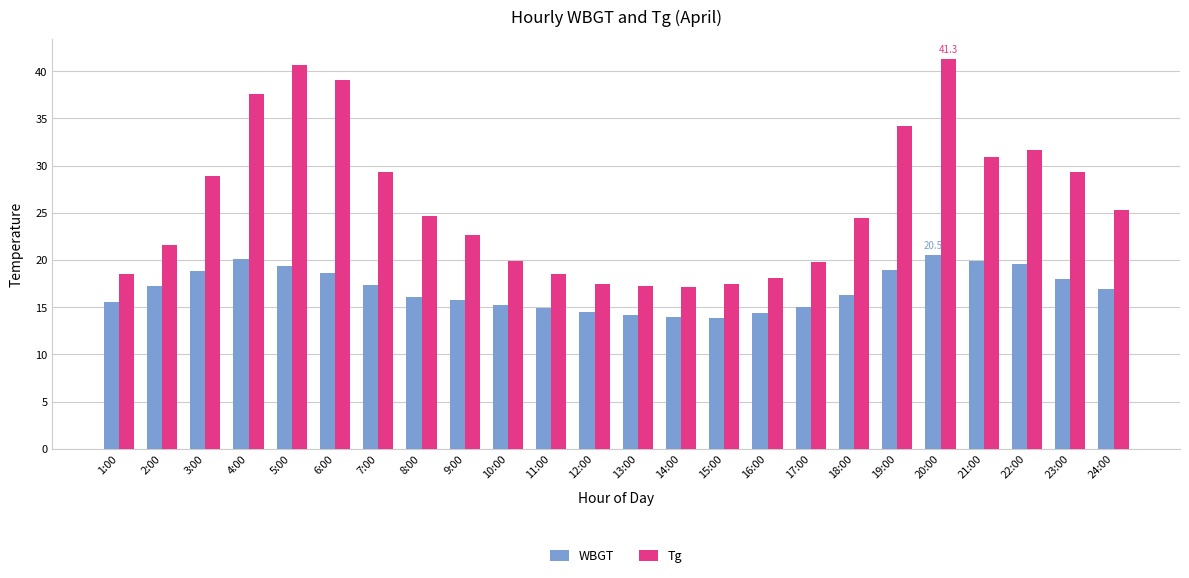

Is the value of WBGT at 22:00 greater than the value of Tg at 1:00?

Yes